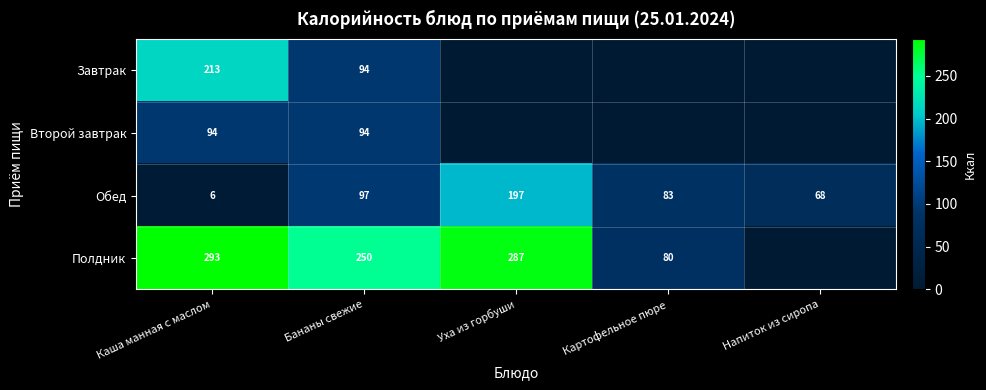

The value of Обед at Уха из горбуши is 102.6. True or false?

False